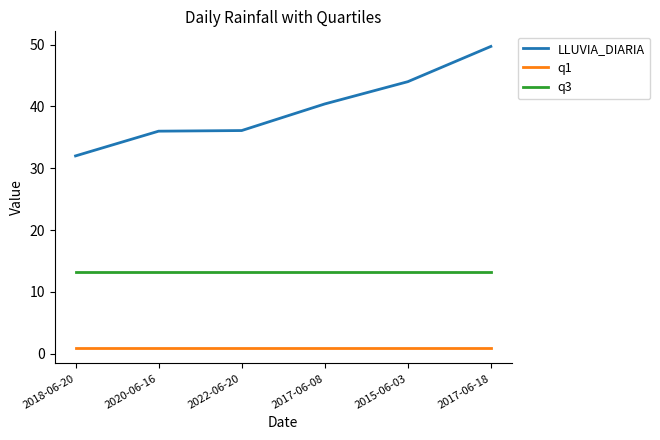

What is the maximum value shown in the chart?

49.7